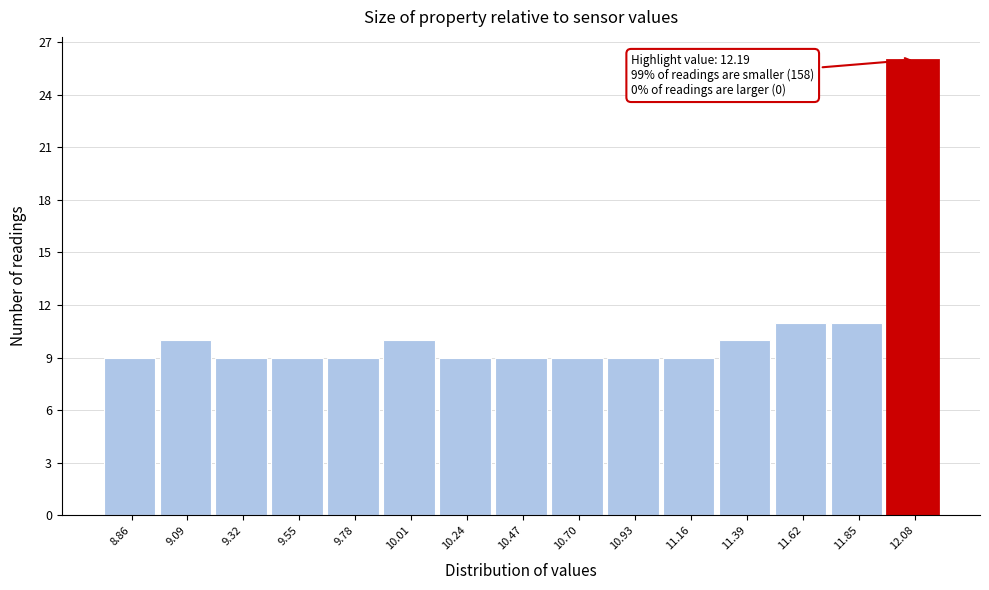

Over which range of the x-axis is the bar tallest?

11.95 to 12.20